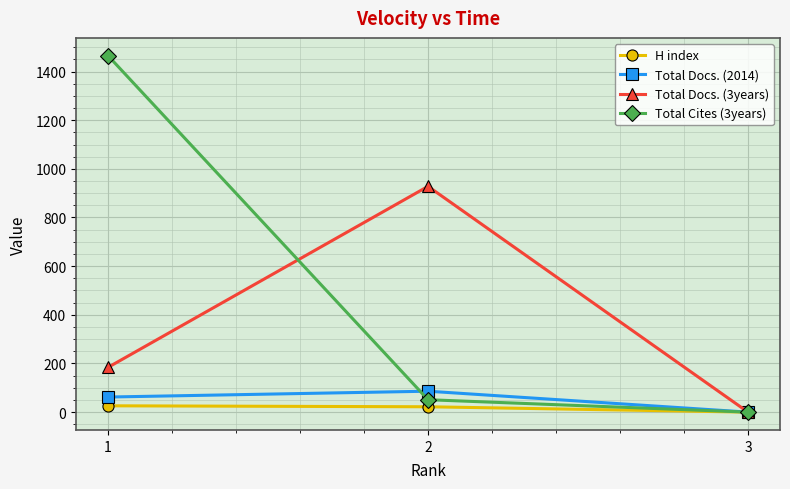

At which category does the chart reach its minimum across all series?

3